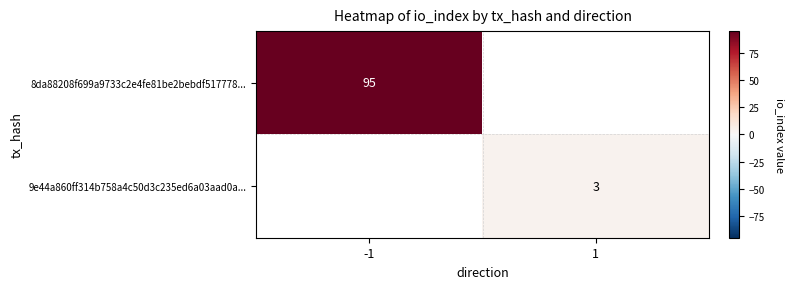

Is the value of 8da88208f699a9733c2e4fe81be2bebdf517778... at -1 greater than the value of 9e44a860ff314b758a4c50d3c235ed6a03aad0a... at 1?

Yes